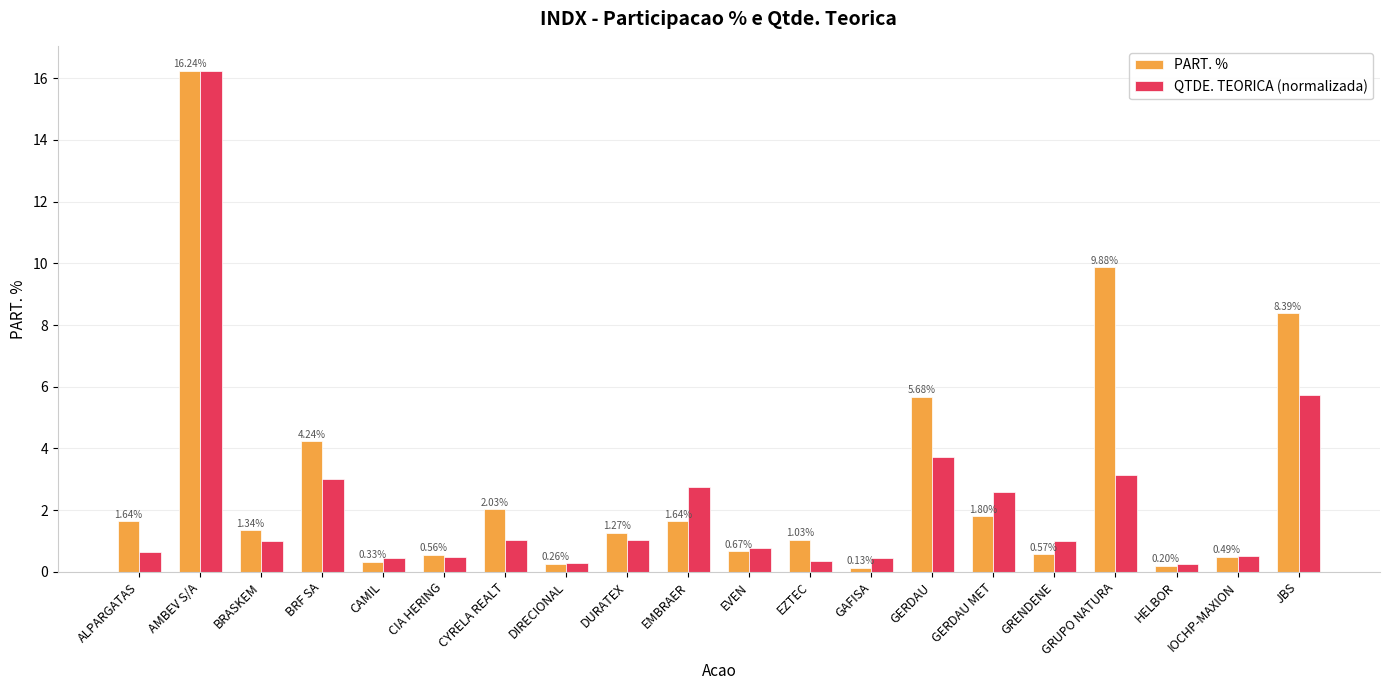

How many bars are there in total?

40